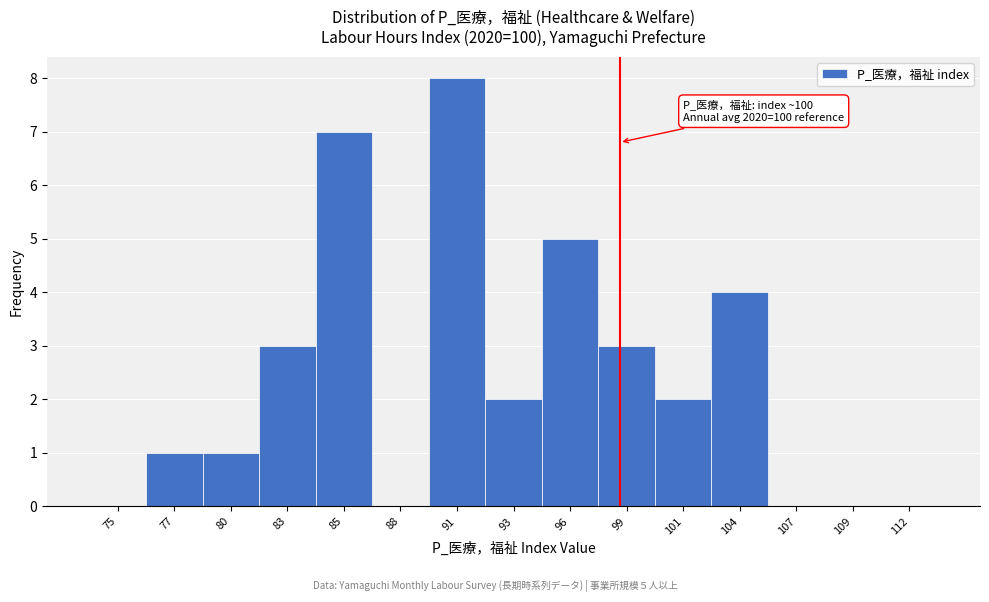

Reading left to right, list all the values displayed in this chart.

75=0	77=1	80=1	83=3	85=7	88=0	91=8	93=2	96=5	99=3	101=2	104=4	107=0	109=0	112=0